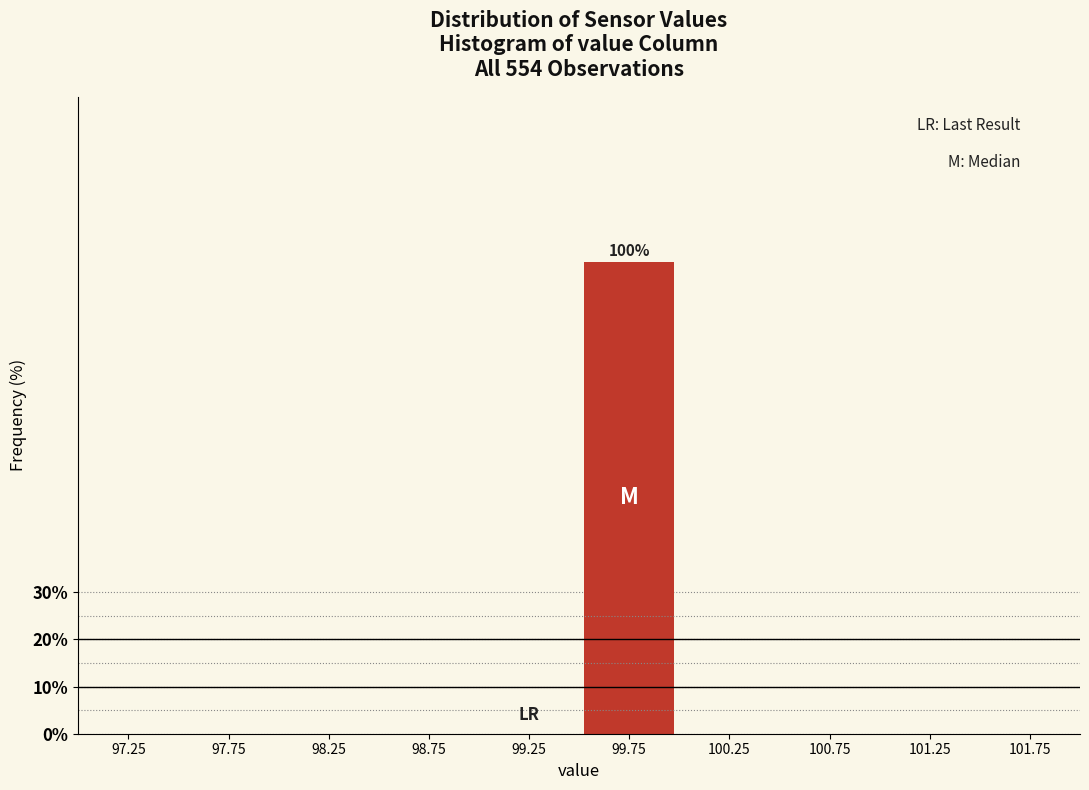

Reading right to left, list all the values displayed in this chart.

101.75=0	101.25=0	100.75=0	100.25=0	99.75=100	99.25=0	98.75=0	98.25=0	97.75=0	97.25=0